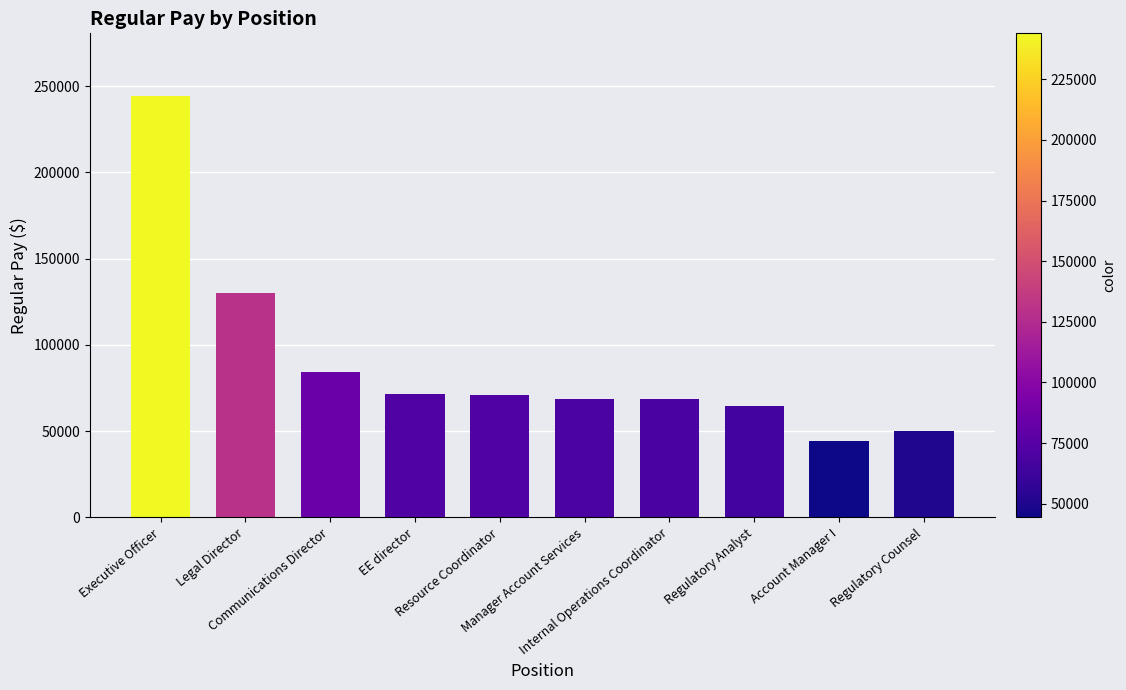

What value does the data have at Account Manager I, to the nearest 50?

44350